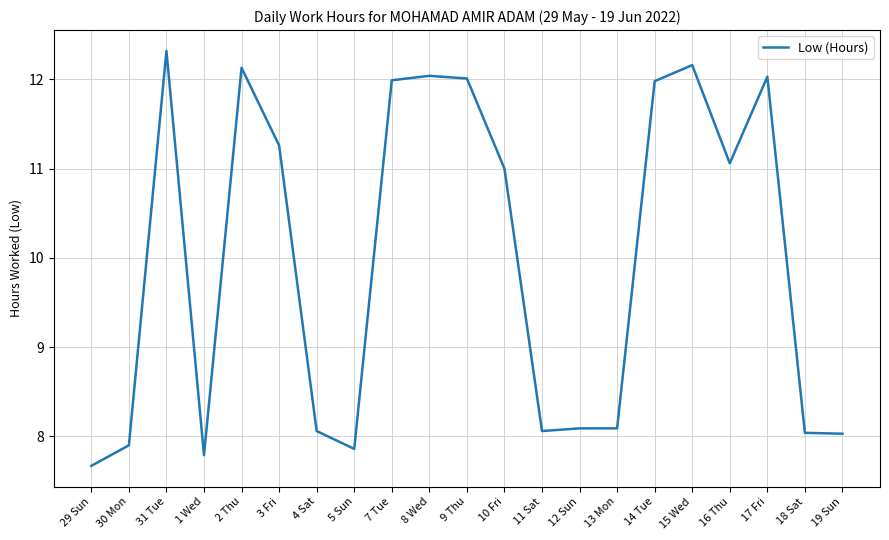

Which label corresponds to the largest value in the chart?

31 Tue